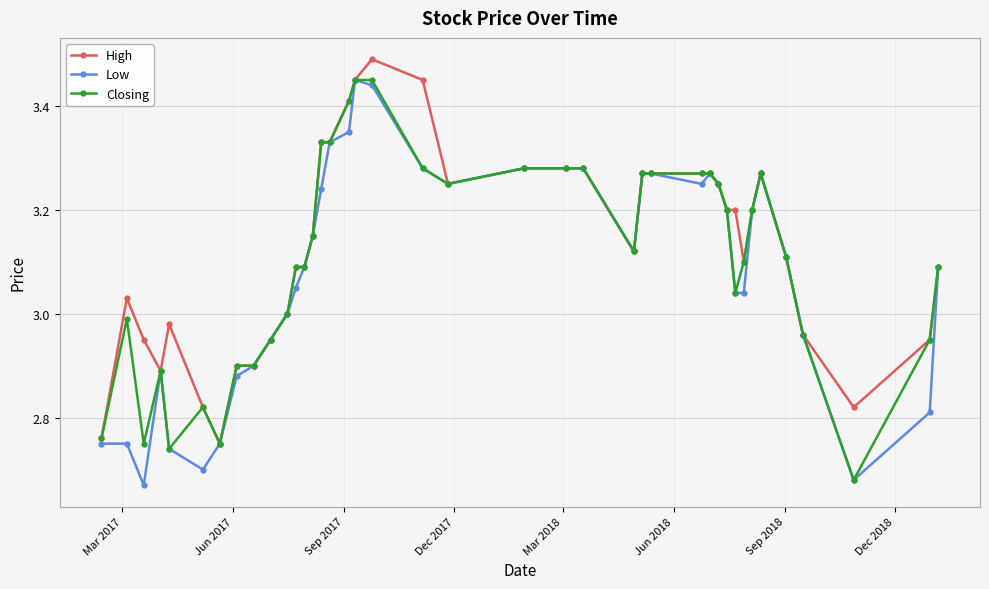

At how many categories does at least one series exceed 2?

40